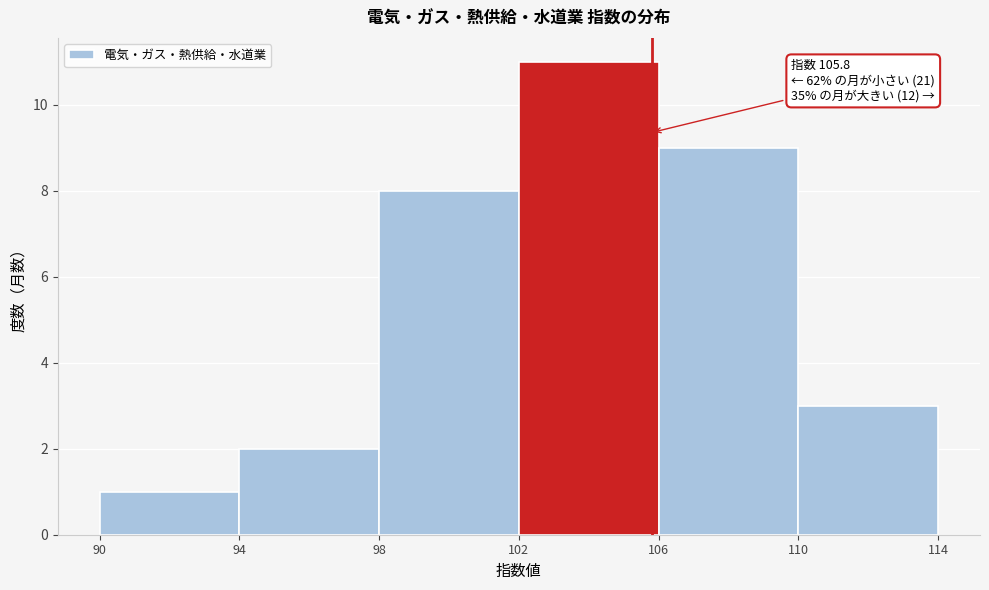

Over which range of the x-axis is the bar tallest?

102 to 106